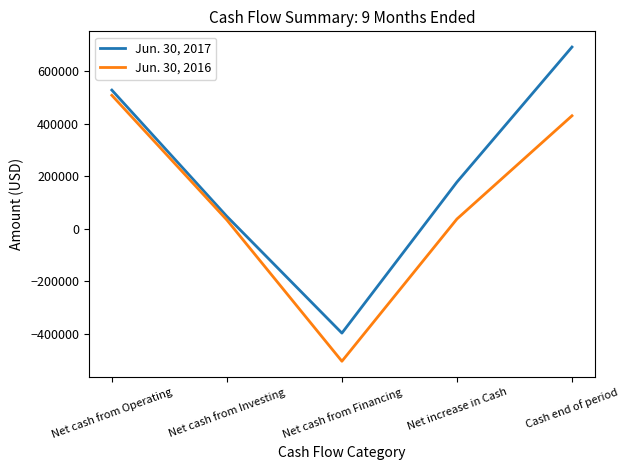

Rank the series at Net cash from Operating from highest to lowest value.

Jun. 30, 2017, Jun. 30, 2016